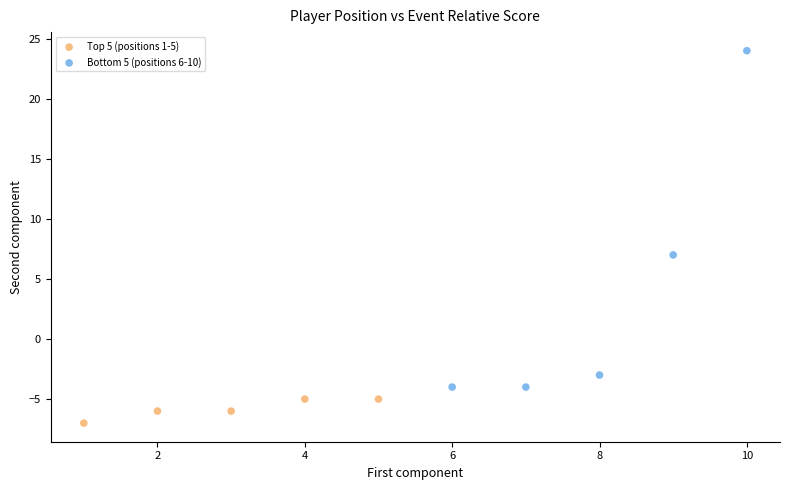

Which series contains the highest Y value?

Bottom 5 (positions 6-10)